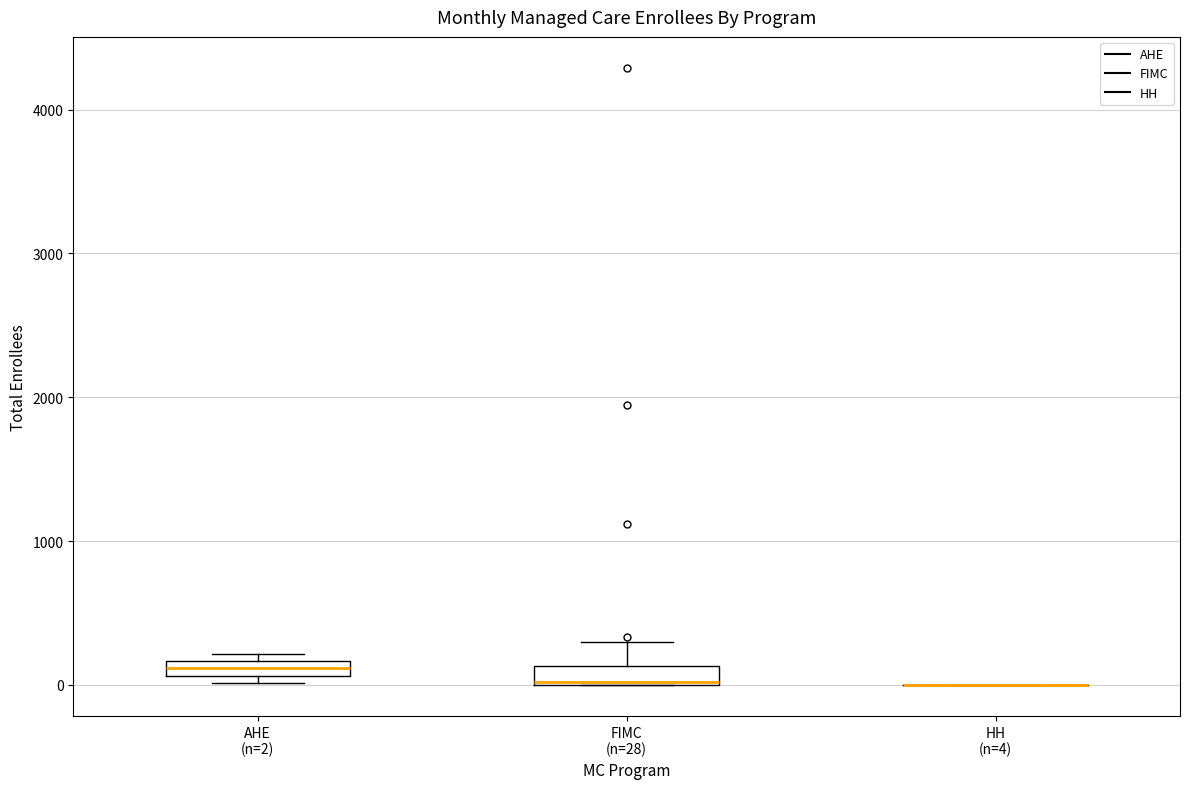

Where is the upper edge of the box for AHE (n=2) on the y-axis? The values are not printed on the chart, so give them approximately, as read against the axis.

200